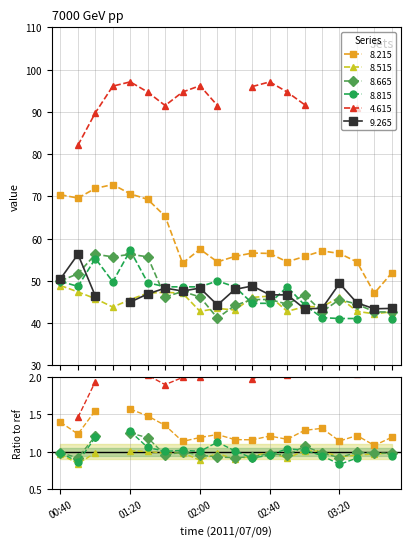

What is the label of the 6th point from the left?

01:30